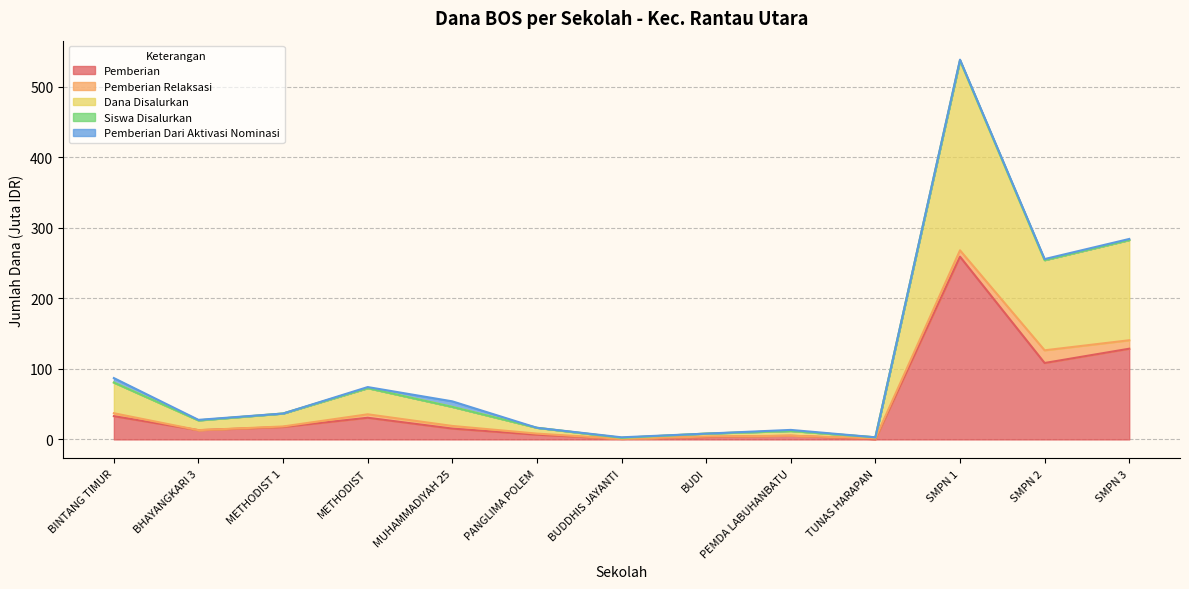

What is the lowest value of the Pemberian series?

0.4